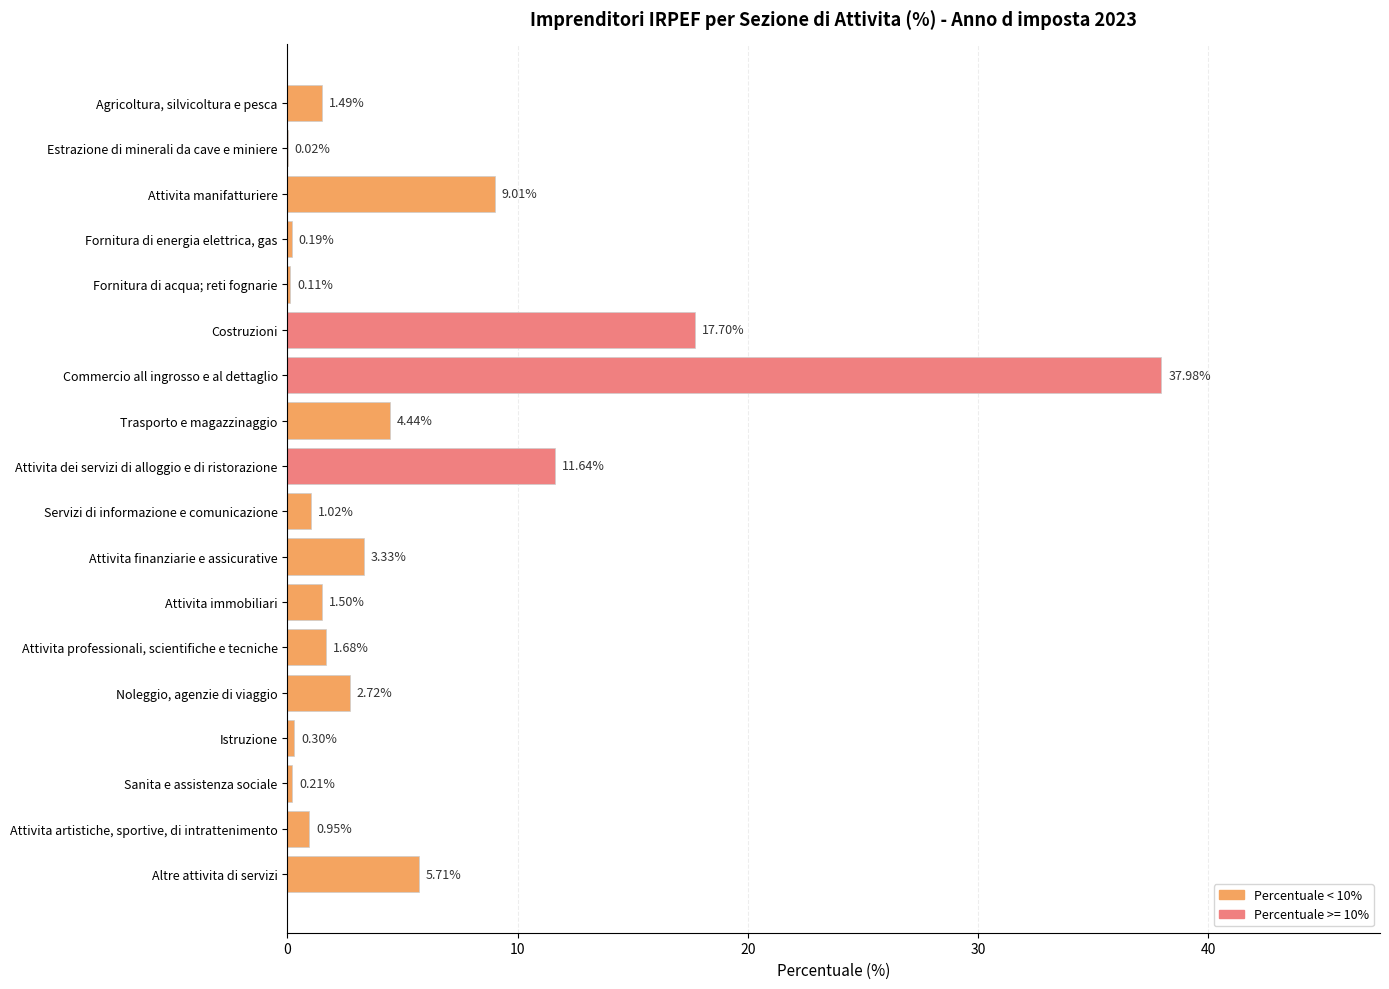

How many series are shown in this chart?

1